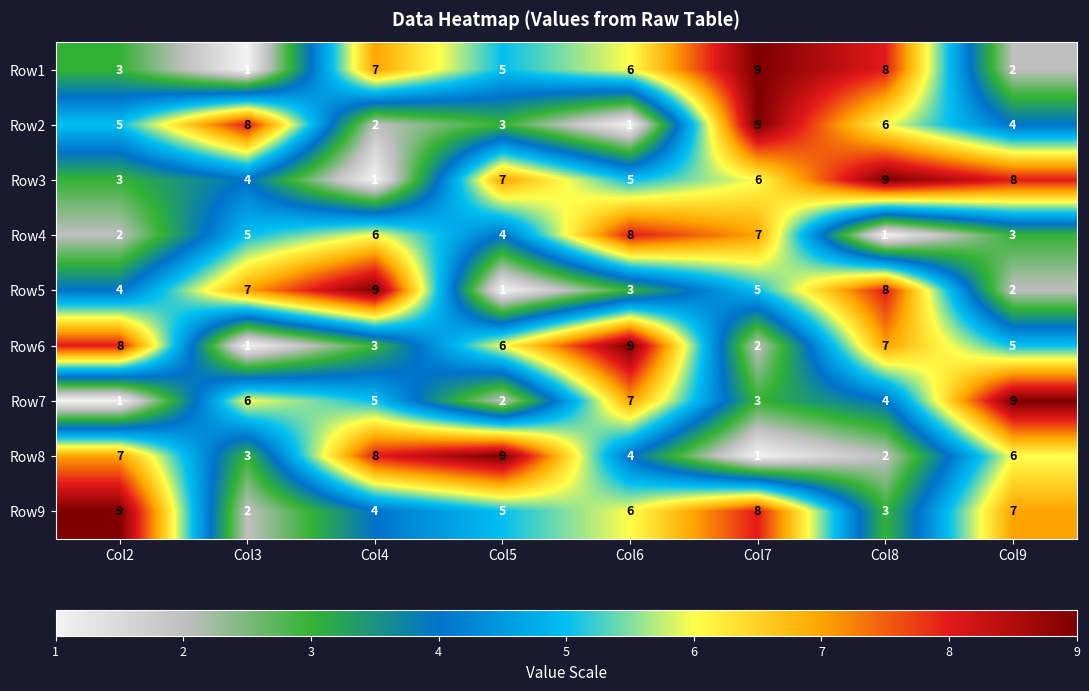

How many distinct data groups are displayed?

9